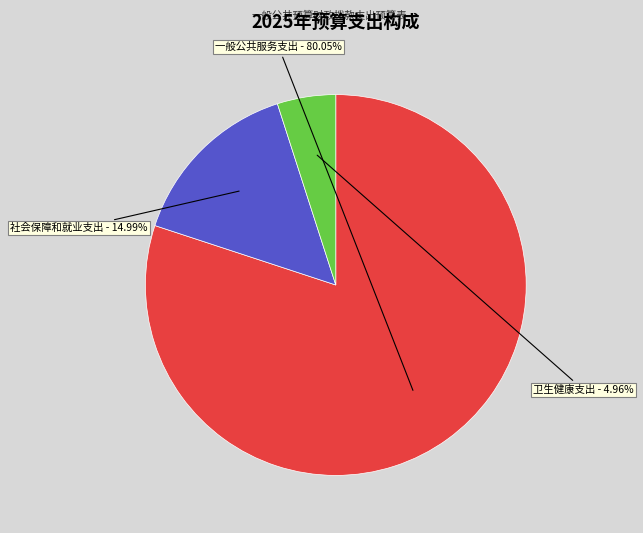

To the nearest percent, what is the combined percentage of 卫生健康支出 and 社会保障和就业支出?

20%